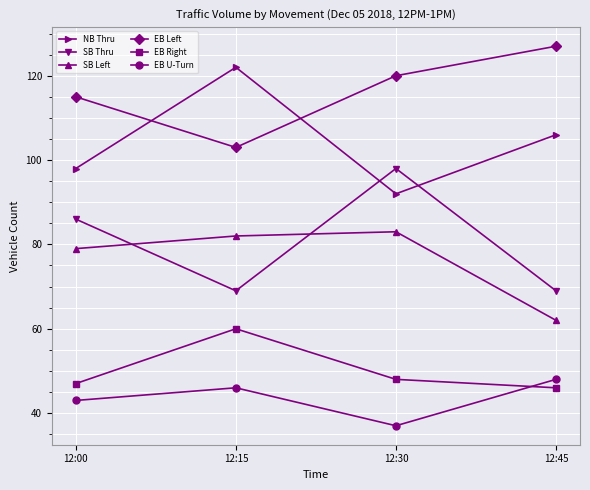

What is the value of the EB Right point at the 3rd from the left?

48